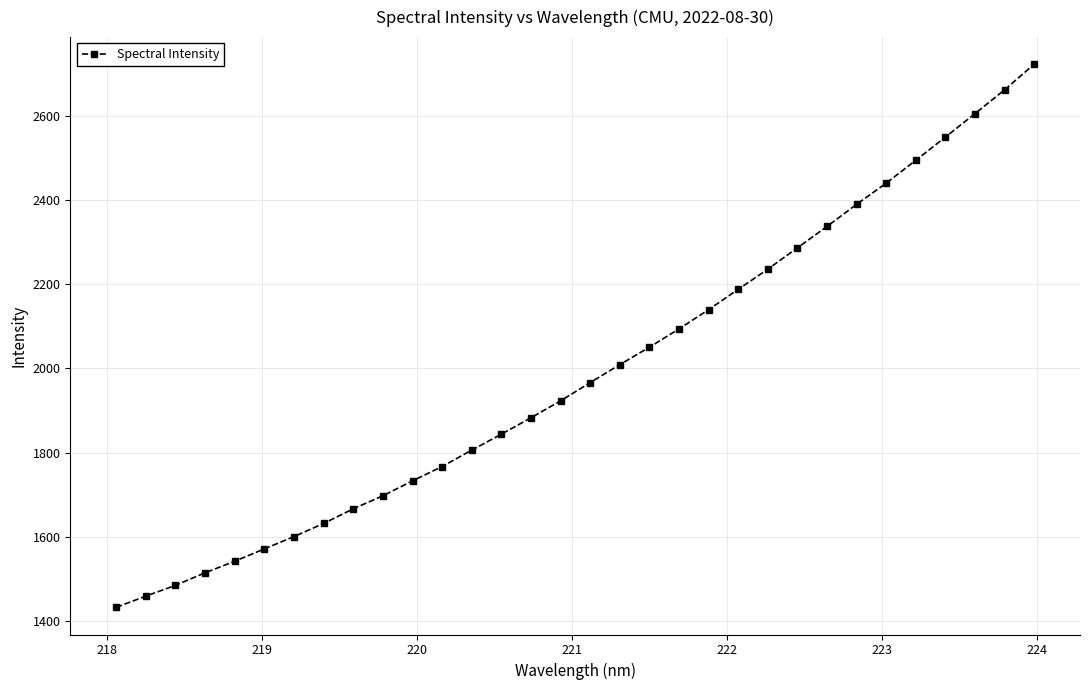

What is the sum of all values?

63728.9